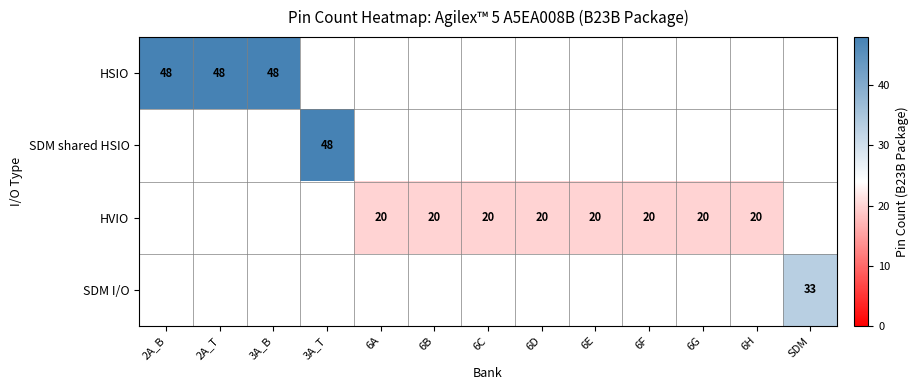

What is the sum of the HVIO values at 6F and 6A?

40